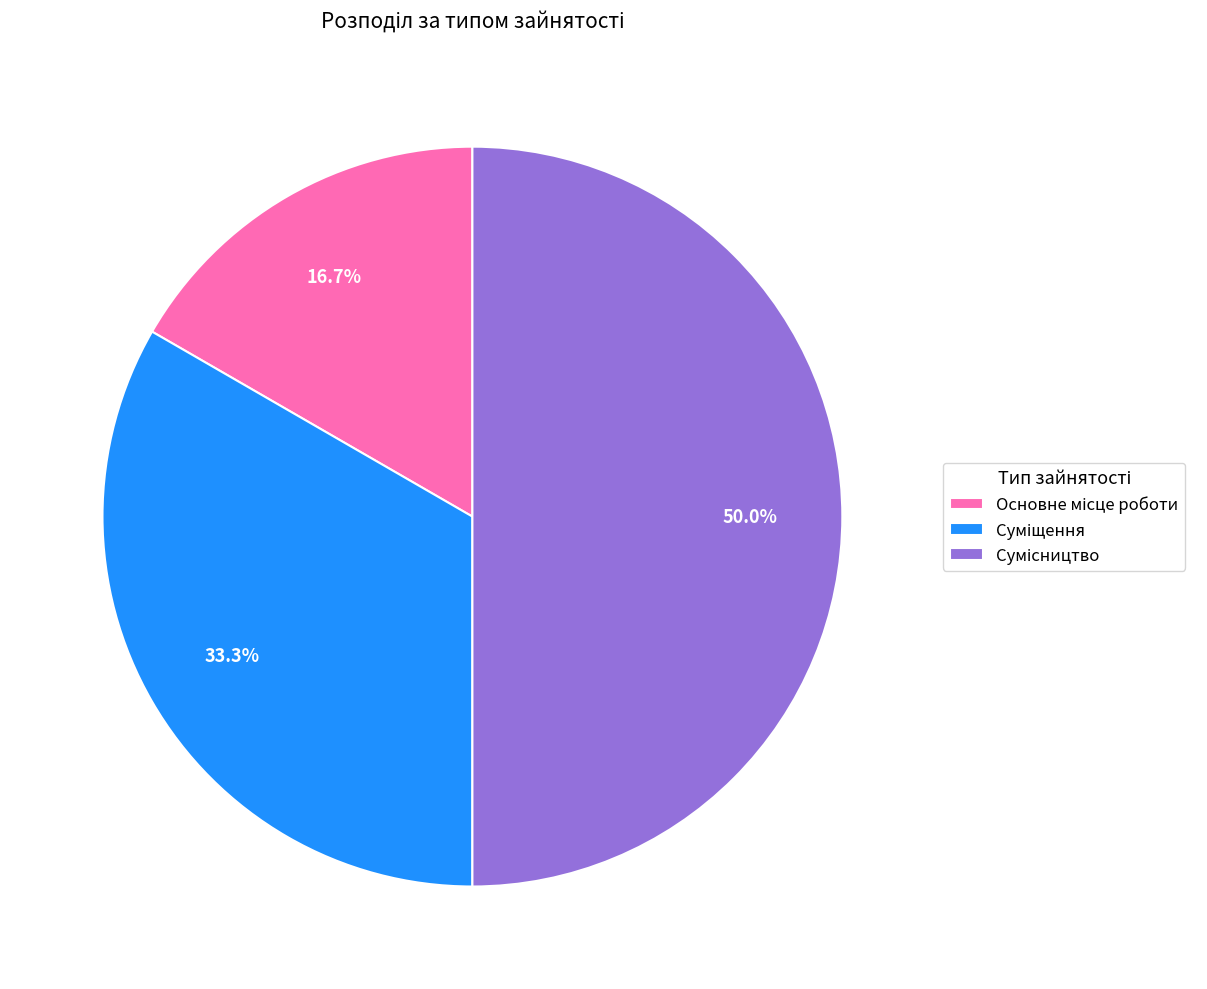

What is the ratio of the value at Сумісництво to the value at Основне місце роботи?

3.0